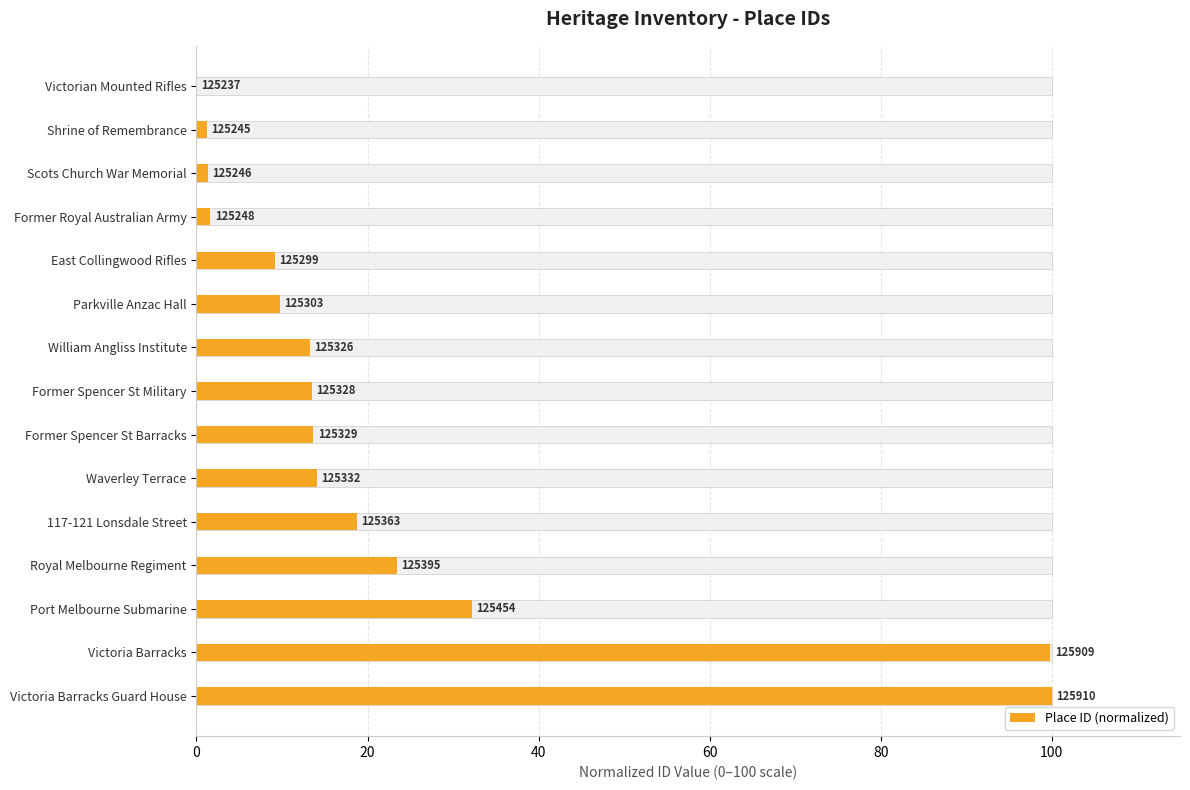

Is it true that the value at Port Melbourne Submarine is 16.0?

False